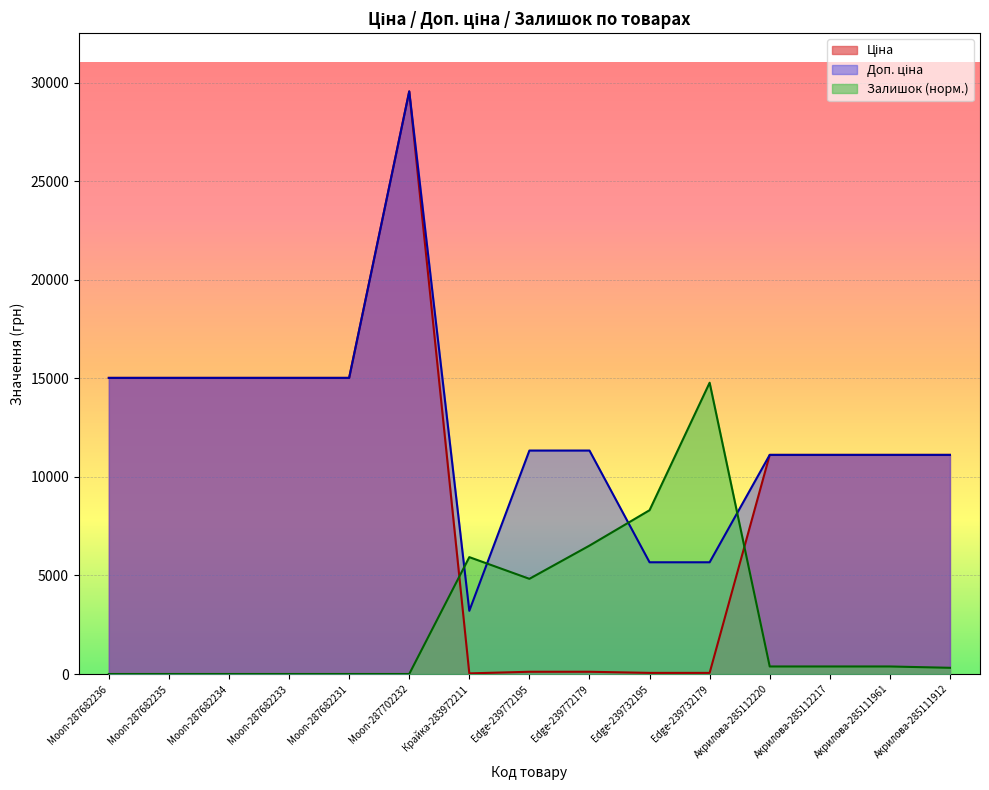

What are all the series names shown in the legend?

Ціна, Доп. ціна, Залишок